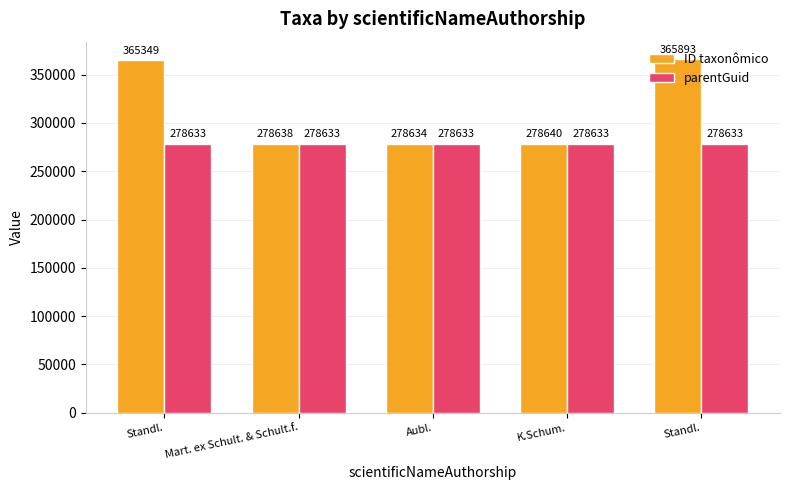

True or false: parentGuid has a value of 278633 at Standl..

True